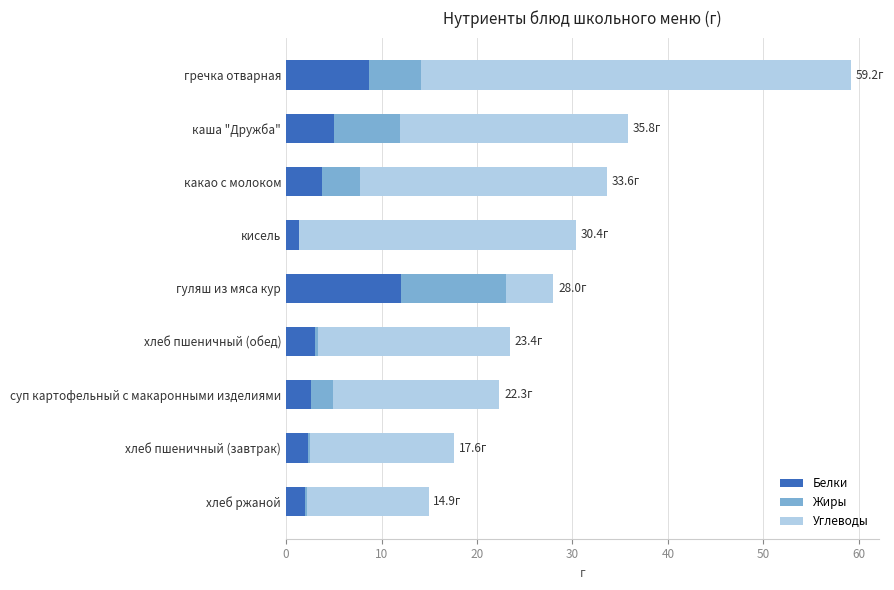

At which category is the sum across all series the highest?

гречка отварная